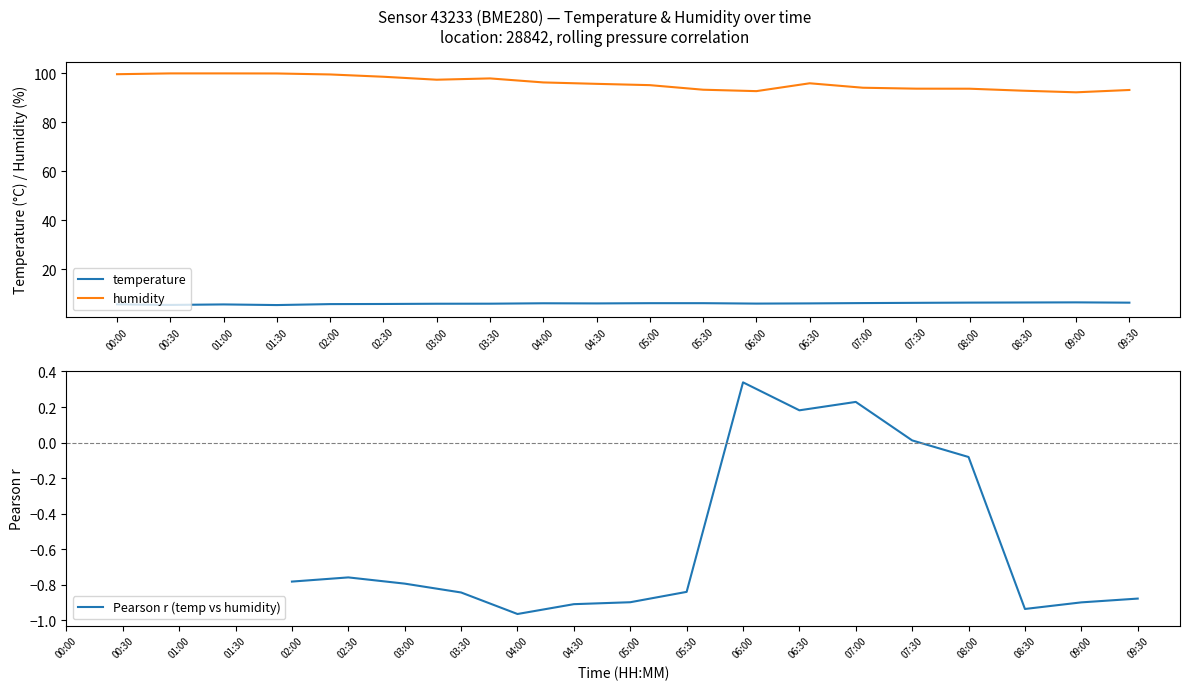

True or false: temperature and humidity intersect in this chart.

False